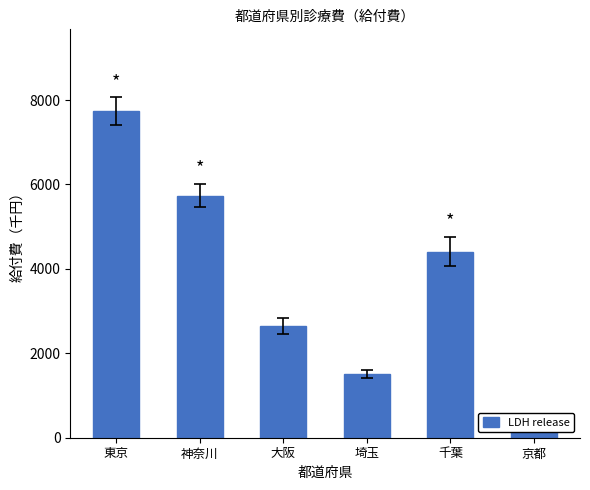

How many values exceed 4409?

3